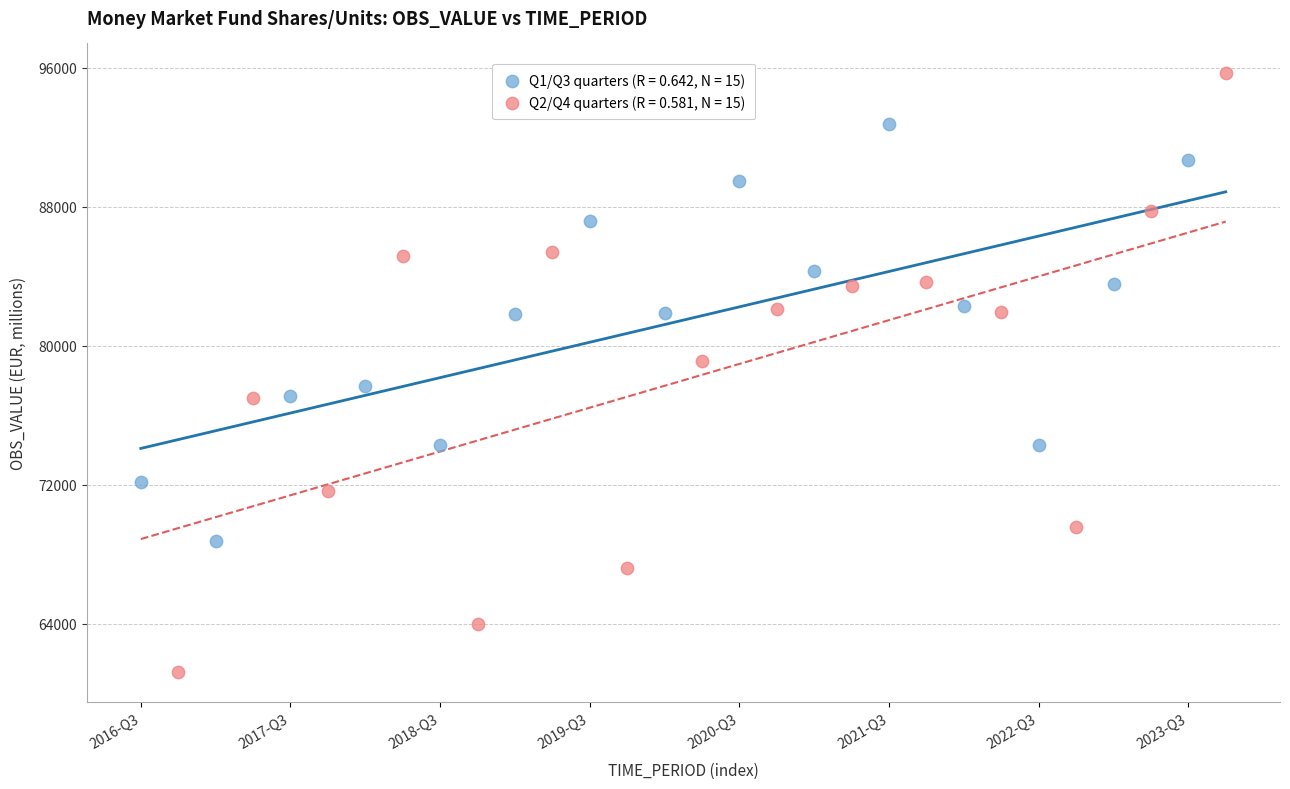

Which series reaches the maximum Y coordinate?

Q2/Q4 quarters (R = 0.581, N = 15)